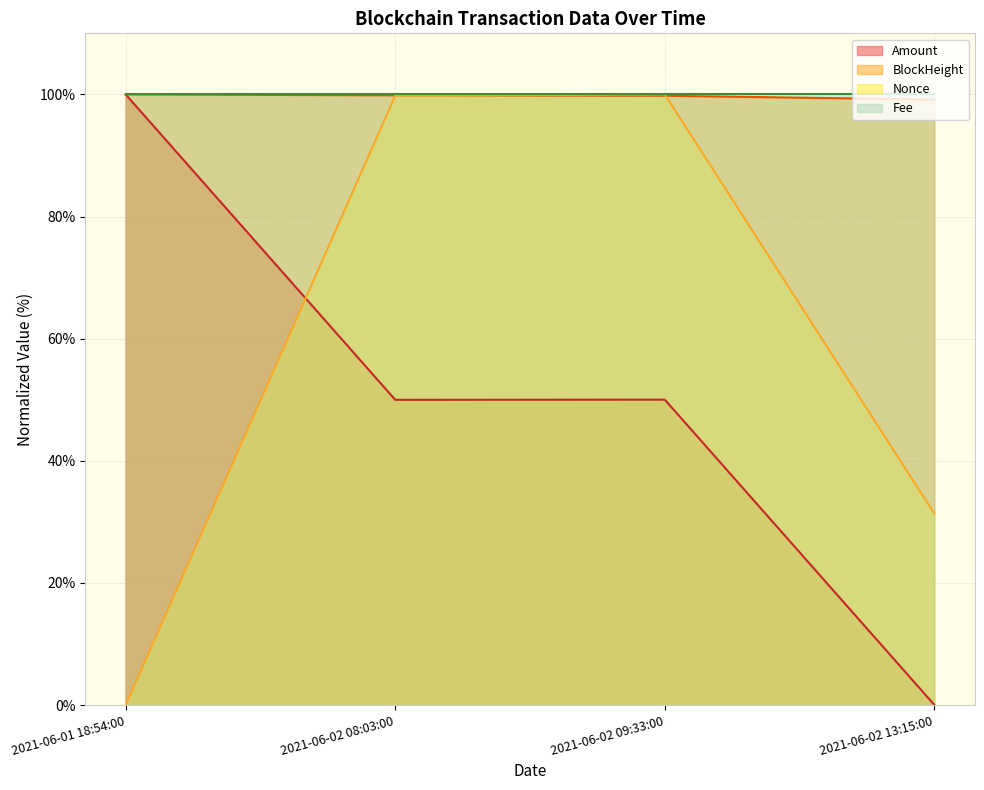

The Nonce series shows -54.6 at 2021-06-01 18:54:00. True or false?

False